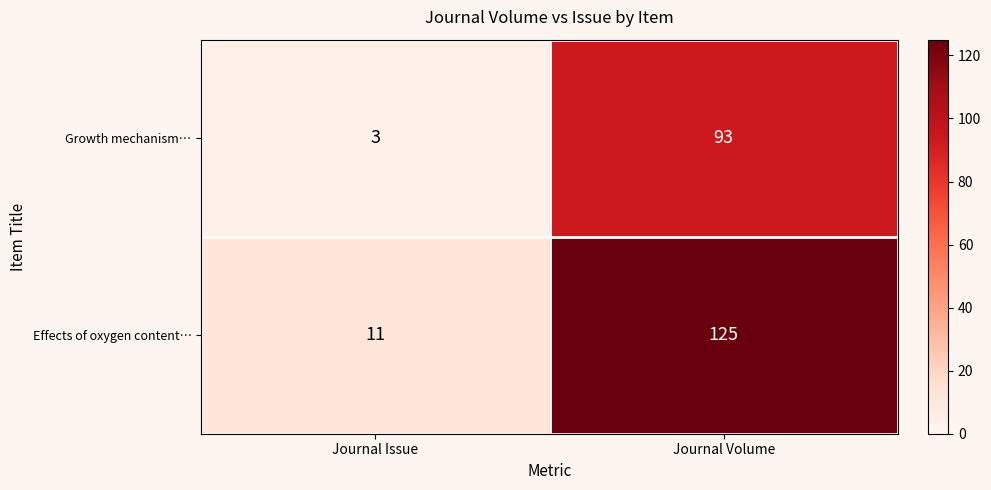

What is the average value of the Effects of oxygen content… series?

68